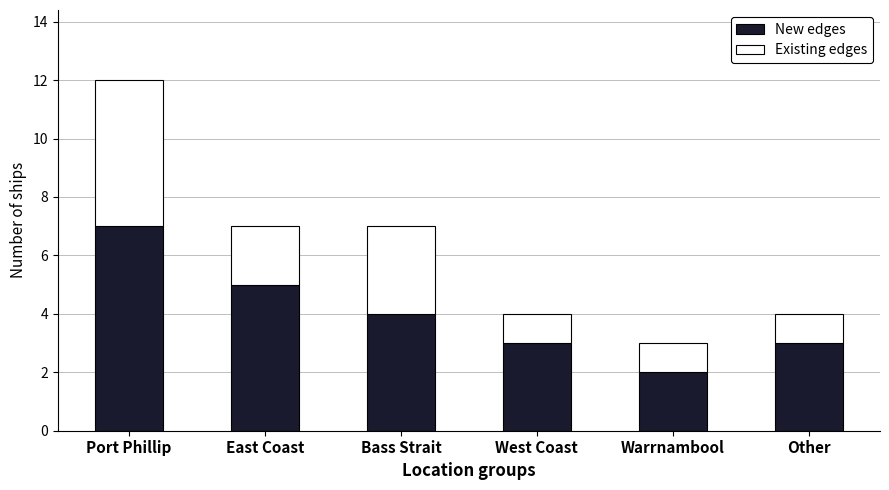

What is the total value across all series at West Coast?

4